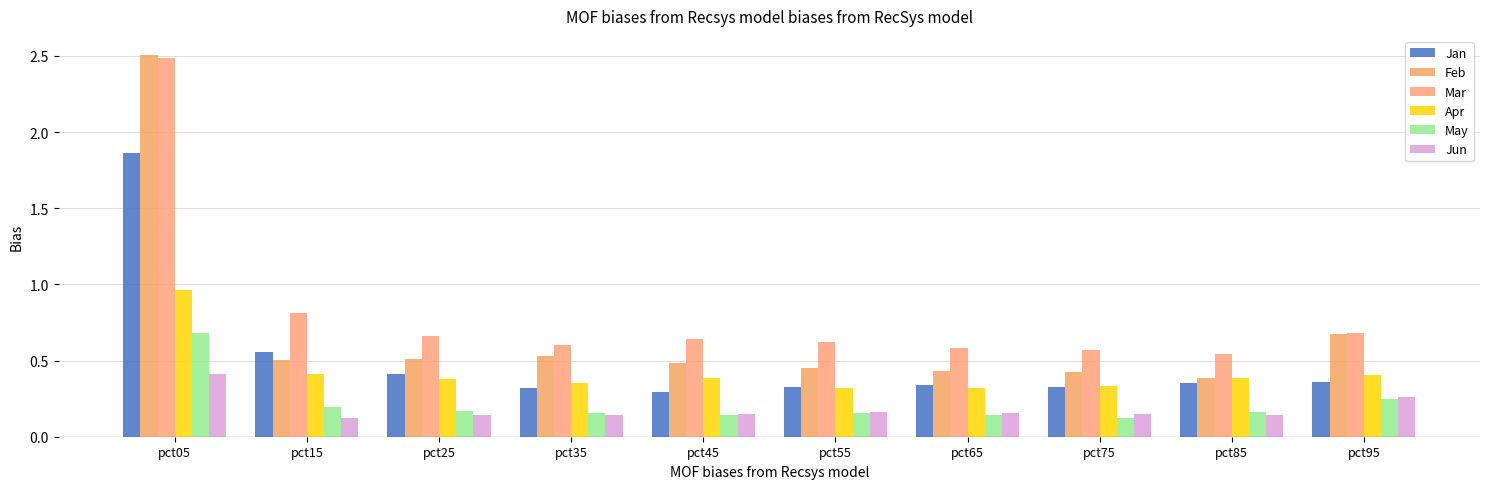

What are all the series names shown in the legend?

Jan, Feb, Mar, Apr, May, Jun